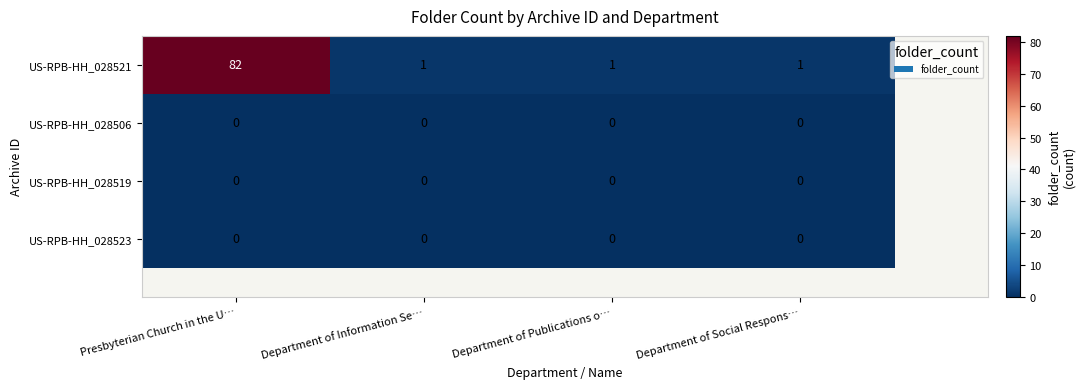

At which category is the sum across all series the highest?

Presbyterian Church in the U…